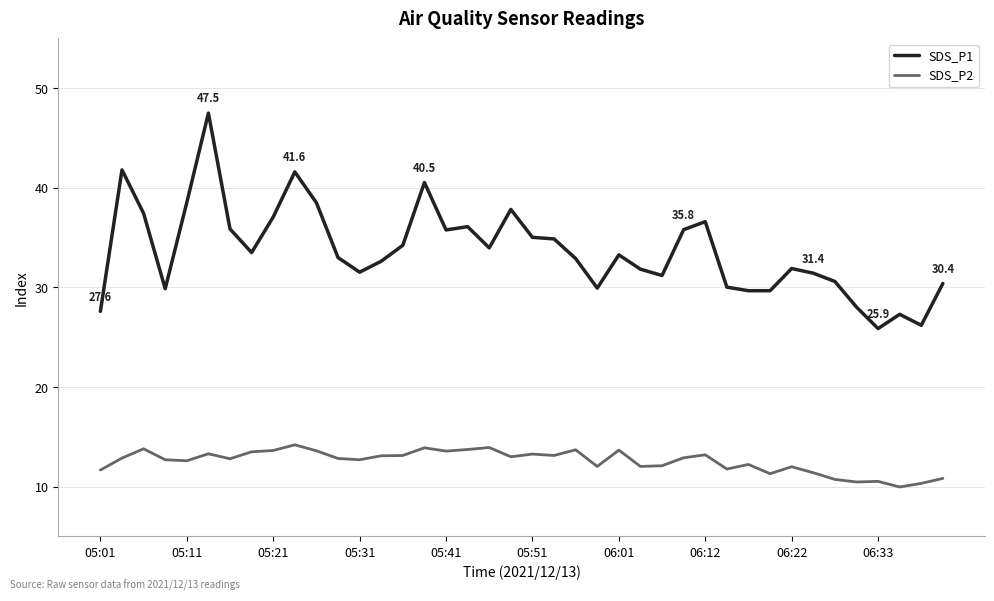

Which series has the largest total across all categories?

SDS_P1